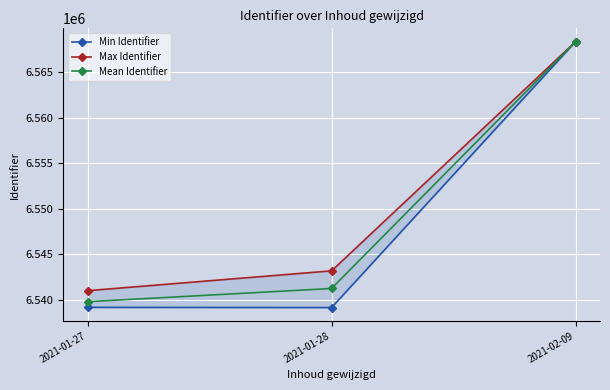

At which label is Max Identifier closest to 6554699?

2021-01-28